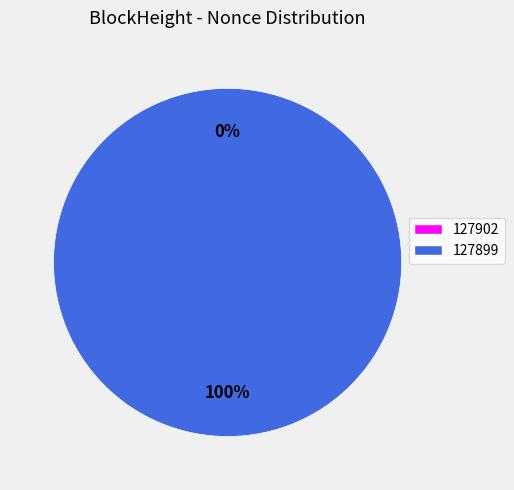

How many segments does this pie chart have?

2